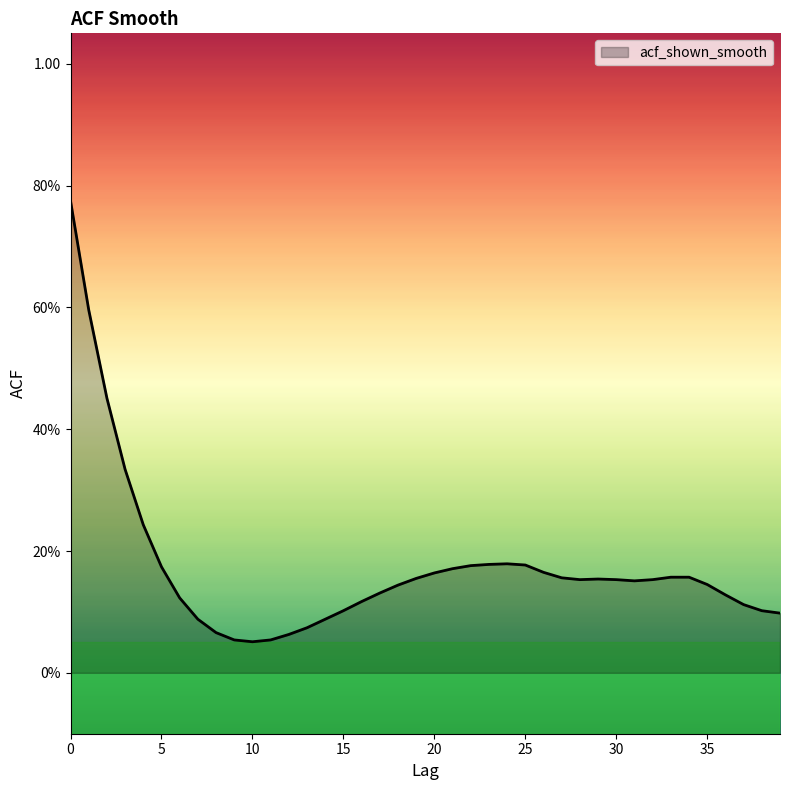

Does the chart have visible grid lines?

No